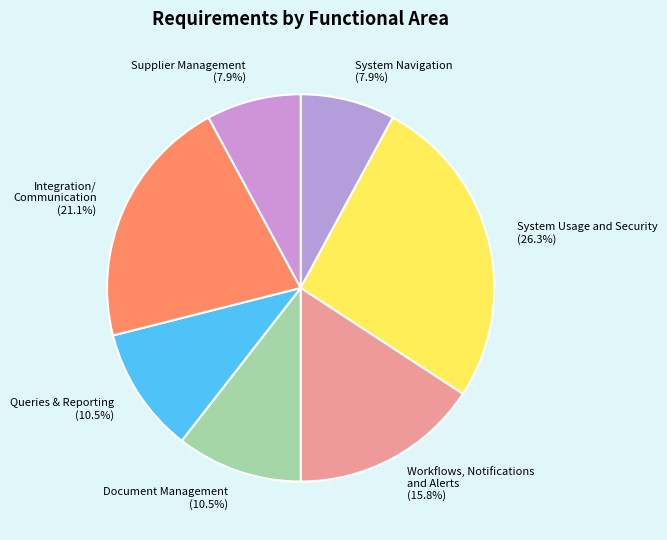

How many slices are in this pie chart?

7